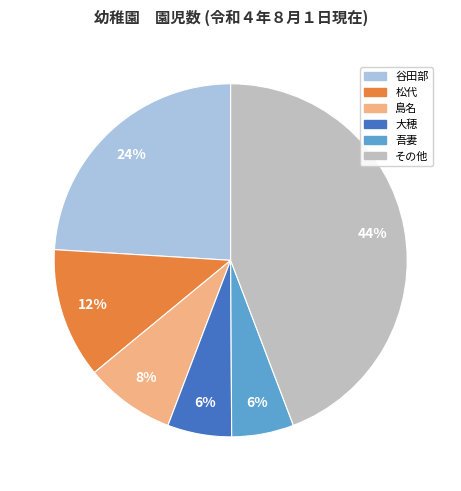

To the nearest percent, what is the average slice percentage?

17%